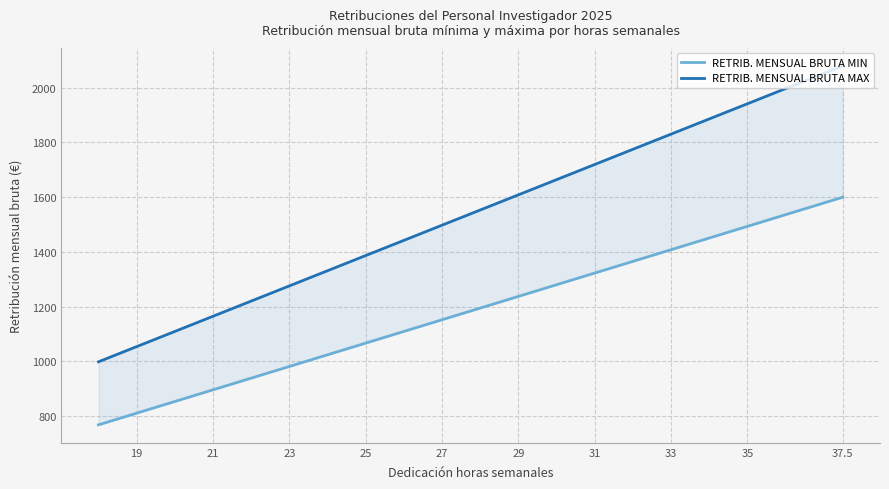

True or false: RETRIB. MENSUAL BRUTA MAX and RETRIB. MENSUAL BRUTA MIN intersect in this chart.

False